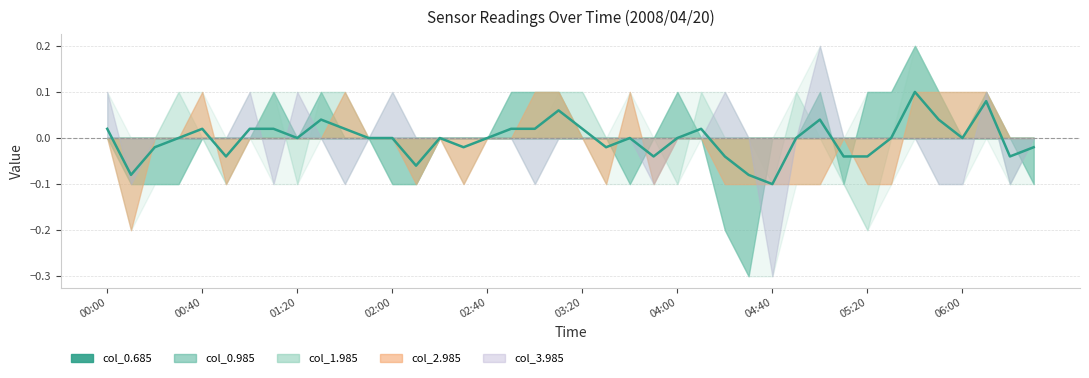

Reading left to right, extract all data points from this chart.

0.0	-0.1	-0.0	0.0	0.0	-0.0	0.0	0.0	0.0	0.0	0.0	0.0	0.0	-0.1	0.0	-0.0	0.0	0.0	0.0	0.1	0.0	-0.0	0.0	-0.0	0.0	0.0	-0.0	-0.1	-0.1	0.0	0.0	-0.0	-0.0	0.0	0.1	0.0	0.0	0.1	-0.0	-0.0